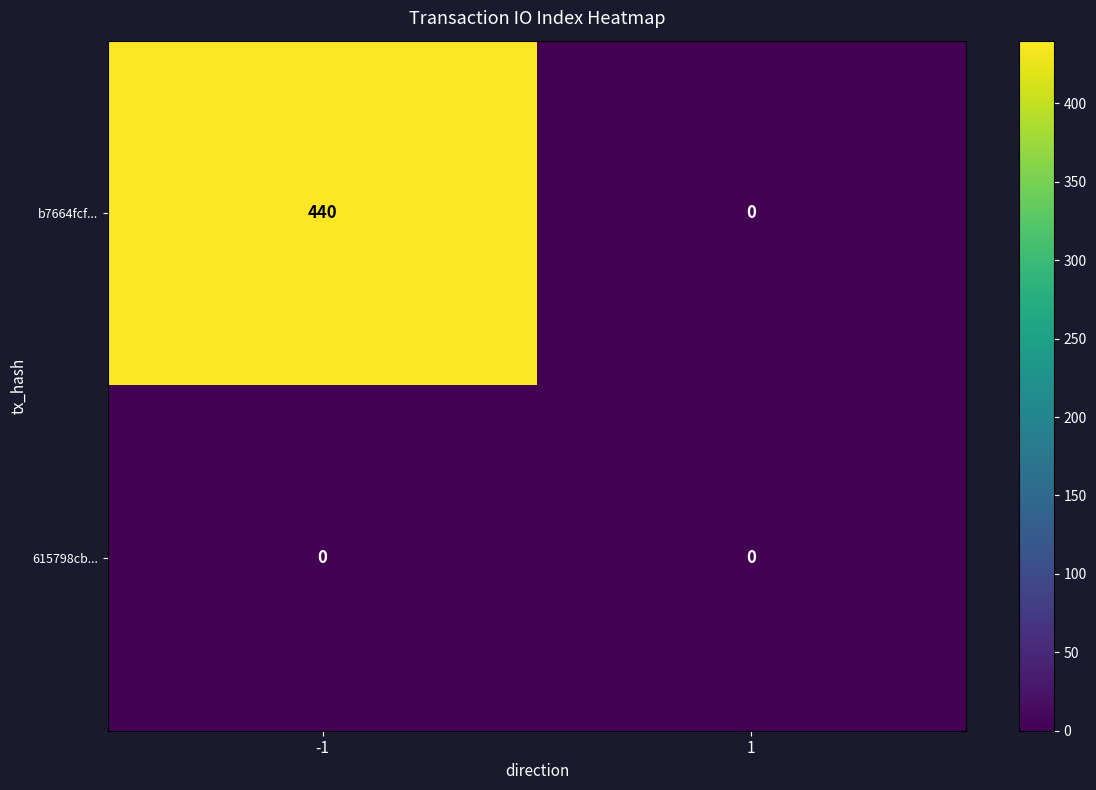

Is it true that b7664fcf... equals 440 at -1?

True